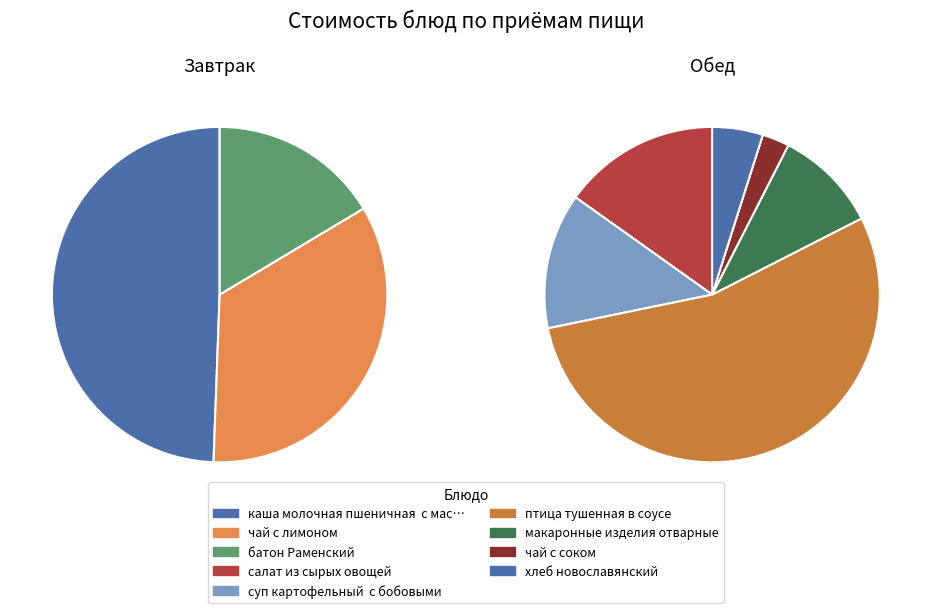

Which slice is the smallest?

чай с соком